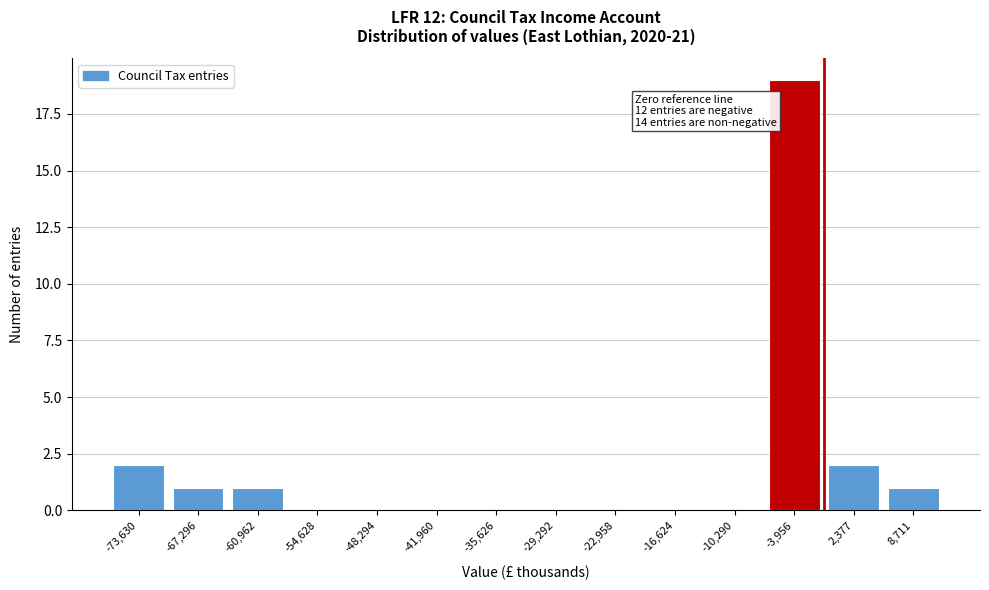

Reading left to right, extract all data points from this chart.

-73,630=2	-67,296=1	-60,962=1	-54,628=0	-48,294=0	-41,960=0	-35,626=0	-29,292=0	-22,958=0	-16,624=0	-10,290=0	-3,956=19	2,377=2	8,711=1